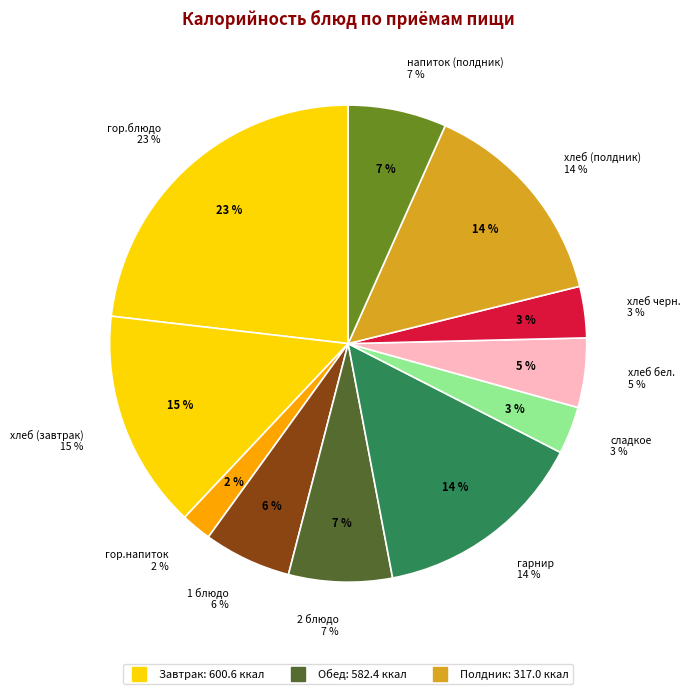

Count the number of slices in the pie.

11